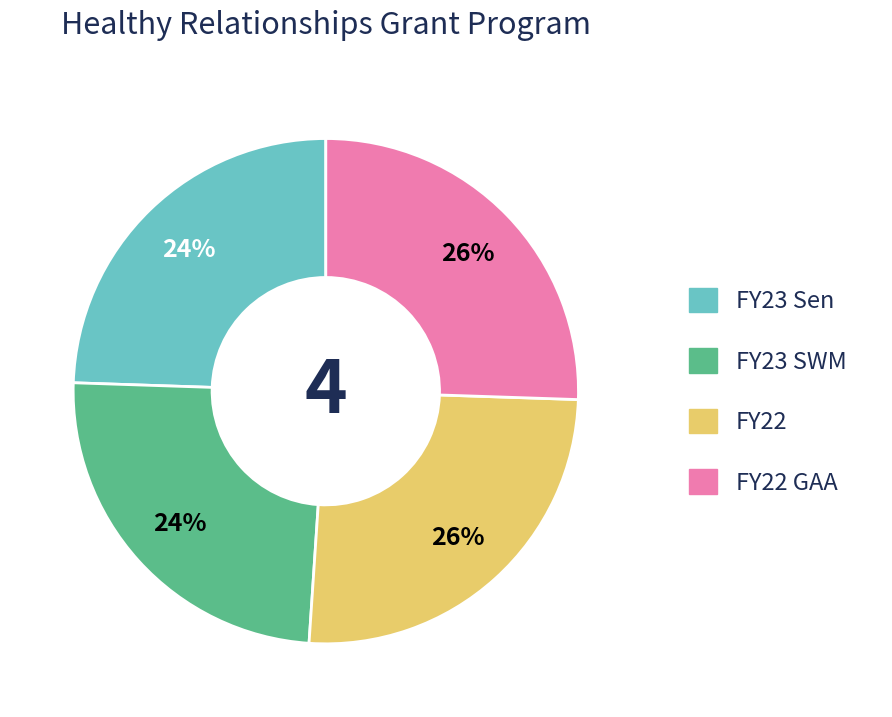

Is there any slice that represents more than half of the pie?

No